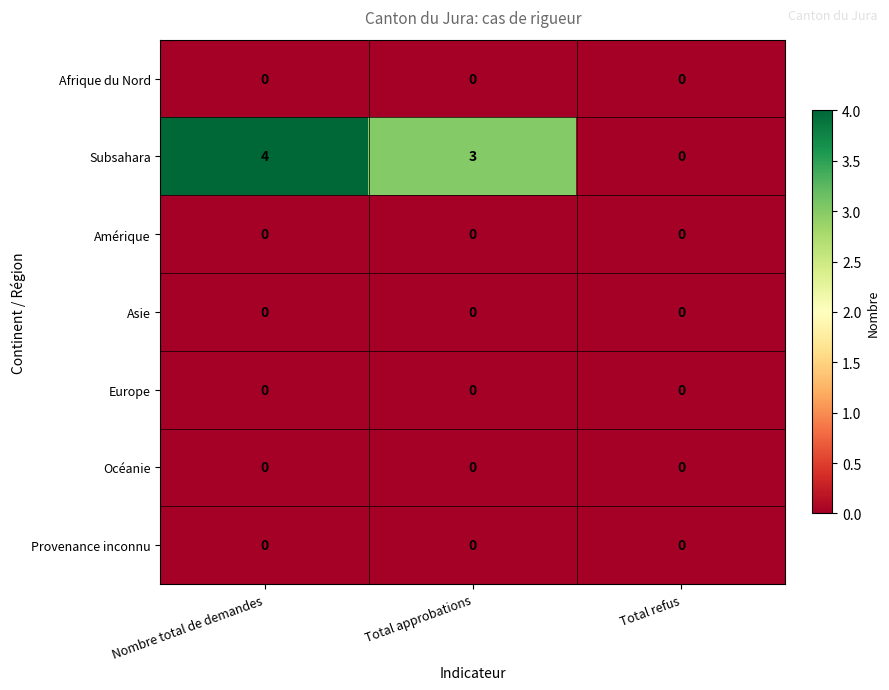

How many data points does each series have?

3